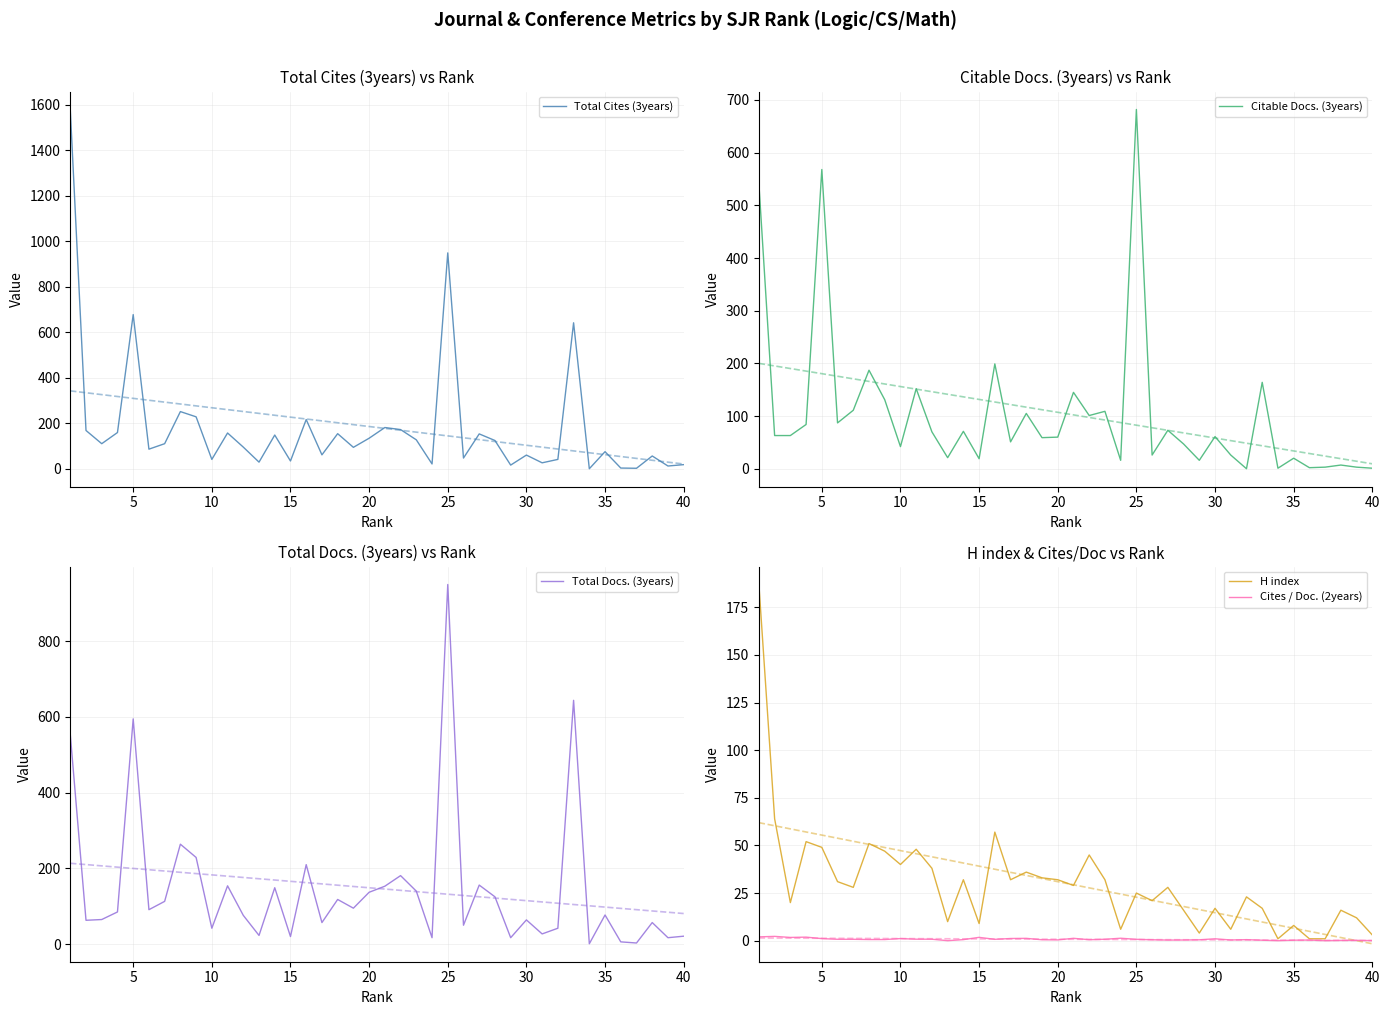

What is the maximum value for Citable Docs. (3years)?

682